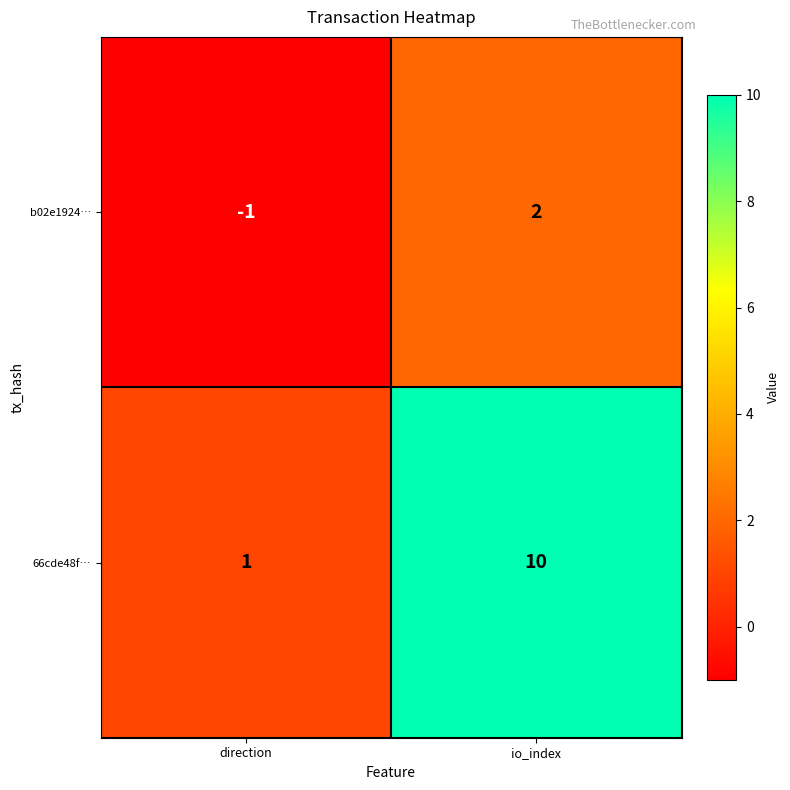

True or false: b02e1924… has a value of 3 at io_index.

False